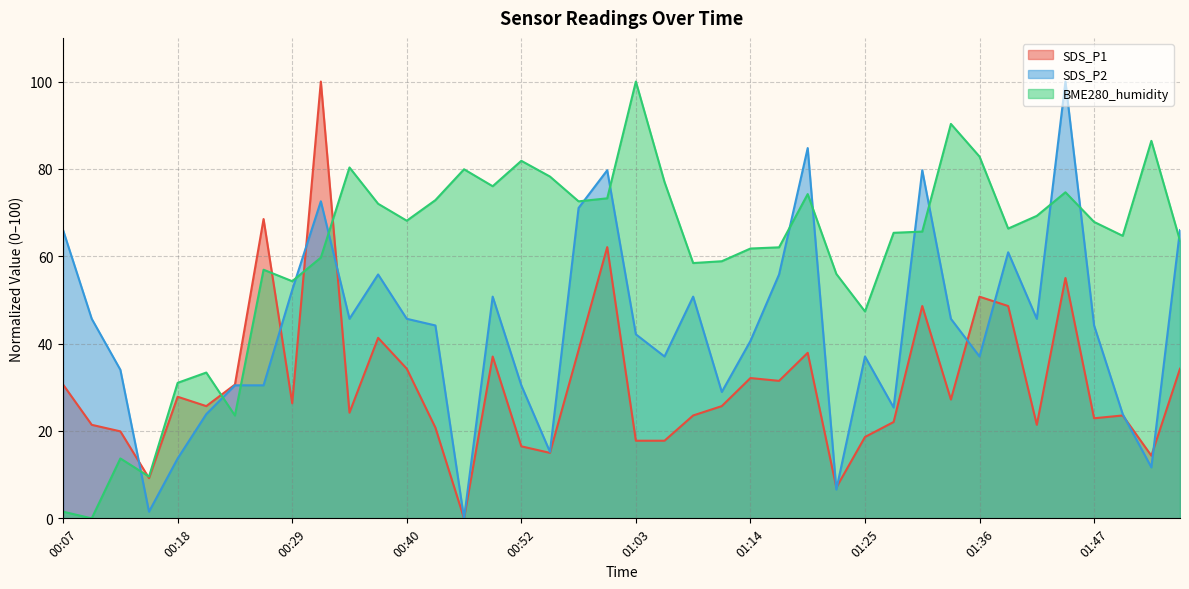

Reading left to right, what are all the values shown in this chart?

SDS_P1: 00:07=30.6	00:10=21.4	00:13=19.9	00:16=9.2	00:18=27.8	00:21=25.7	00:24=30.6	00:27=68.5	00:29=26.3	00:32=100.0	00:35=24.2	00:38=41.3	00:40=34.3	00:43=20.8	00:46=0.0	00:49=37.0	00:52=16.5	00:54=15.0	00:57=38.5	01:00=62.1	01:03=17.8	01:05=17.8	01:08=23.6	01:11=25.7	01:14=32.1	01:16=31.5	01:19=37.9	01:22=7.1	01:25=18.6	01:27=22.1	01:30=48.6	01:33=27.2	01:36=50.7	01:39=48.6	01:41=21.4	01:44=55.0	01:47=22.9	01:50=23.6	01:52=14.3	01:55=34.3
SDS_P2: 00:07=66.0	00:10=45.7	00:13=34.0	00:16=1.5	00:18=13.7	00:21=23.9	00:24=30.5	00:27=30.5	00:29=52.3	00:32=72.6	00:35=45.7	00:38=55.8	00:40=45.7	00:43=44.2	00:46=0.0	00:49=50.8	00:52=30.5	00:54=15.2	00:57=71.1	01:00=79.7	01:03=42.1	01:05=37.1	01:08=50.8	01:11=28.9	01:14=40.6	01:16=55.8	01:19=84.8	01:22=6.6	01:25=37.1	01:27=25.4	01:30=79.7	01:33=45.7	01:36=37.1	01:39=60.9	01:41=45.7	01:44=100.0	01:47=44.2	01:50=23.9	01:52=11.7	01:55=66.0
BME280_humidity: 00:07=1.5	00:10=0.0	00:13=13.7	00:16=9.6	00:18=31.0	00:21=33.4	00:24=23.5	00:27=56.9	00:29=54.3	00:32=59.7	00:35=80.3	00:38=72.0	00:40=68.1	00:43=72.9	00:46=79.9	00:49=76.0	00:52=81.9	00:54=78.3	00:57=72.6	01:00=73.3	01:03=100.0	01:05=77.0	01:08=58.4	01:11=58.9	01:14=61.8	01:16=62.0	01:19=74.2	01:22=56.0	01:25=47.4	01:27=65.4	01:30=65.7	01:33=90.3	01:36=82.8	01:39=66.3	01:41=69.3	01:44=74.7	01:47=67.9	01:50=64.7	01:52=86.4	01:55=63.6